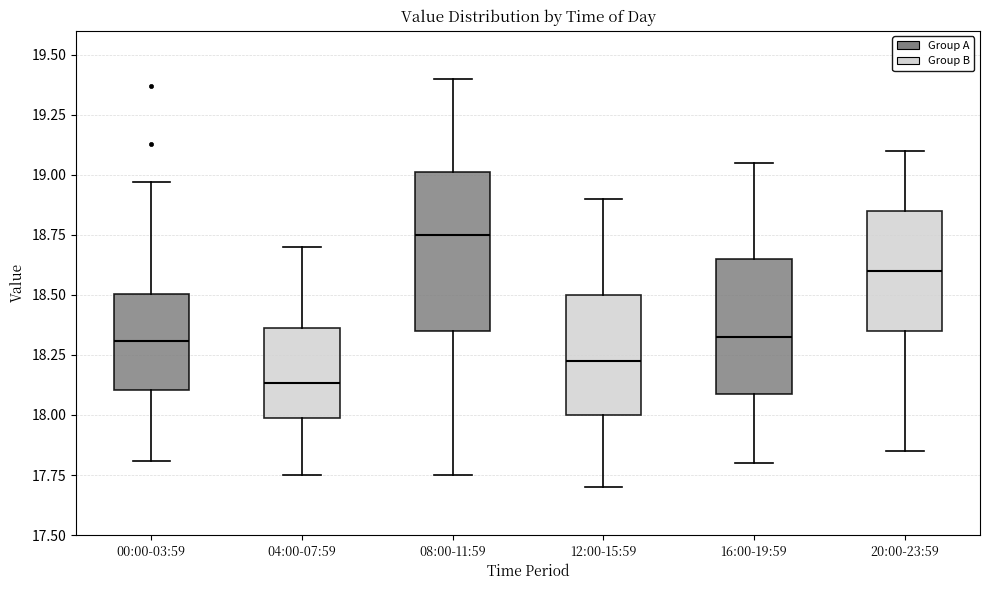

Which box is the tallest, from its lower edge to its upper edge?

08:00-11:59